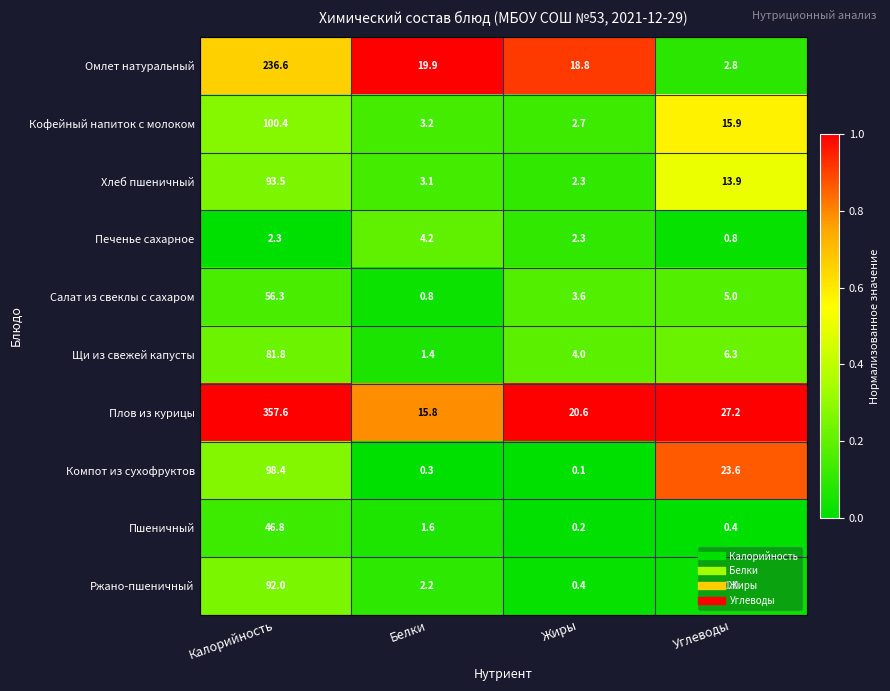

The value of Кофейный напиток с молоком at Жиры is 1.3. True or false?

False